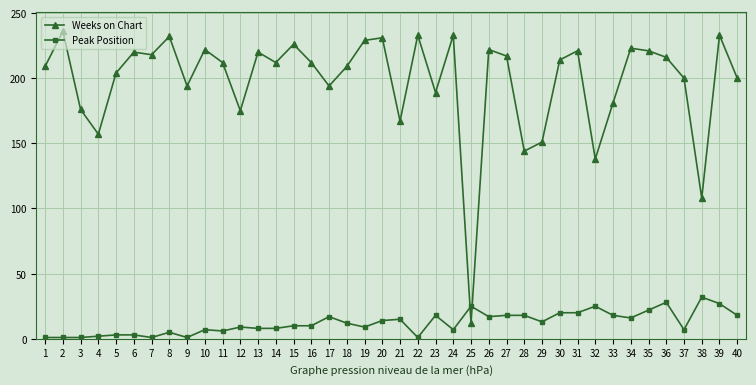

At which label does Weeks on Chart first exceed 212?

2